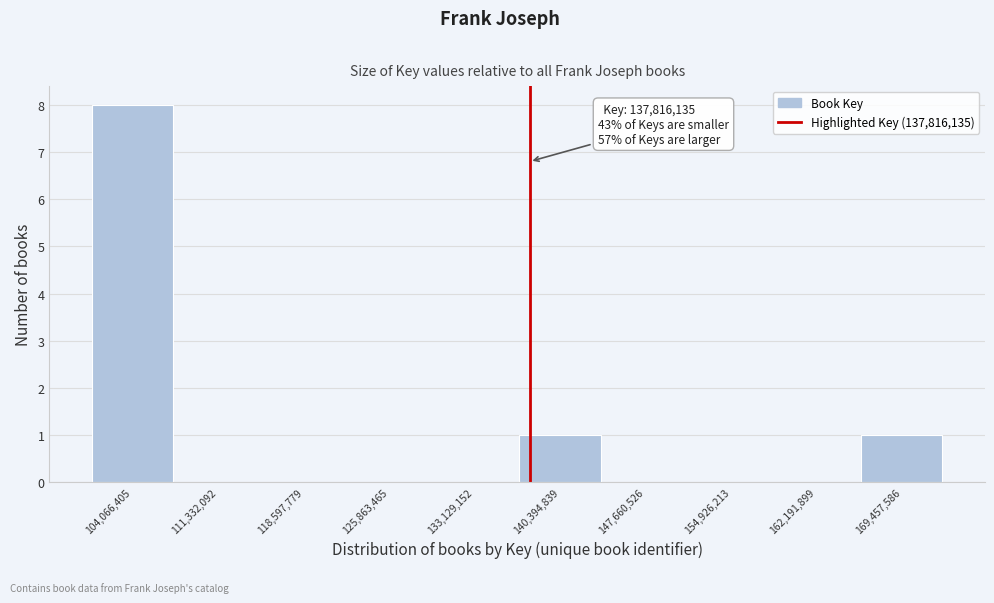

Which range on the x-axis has the tallest bar?

100000000 to 108000000